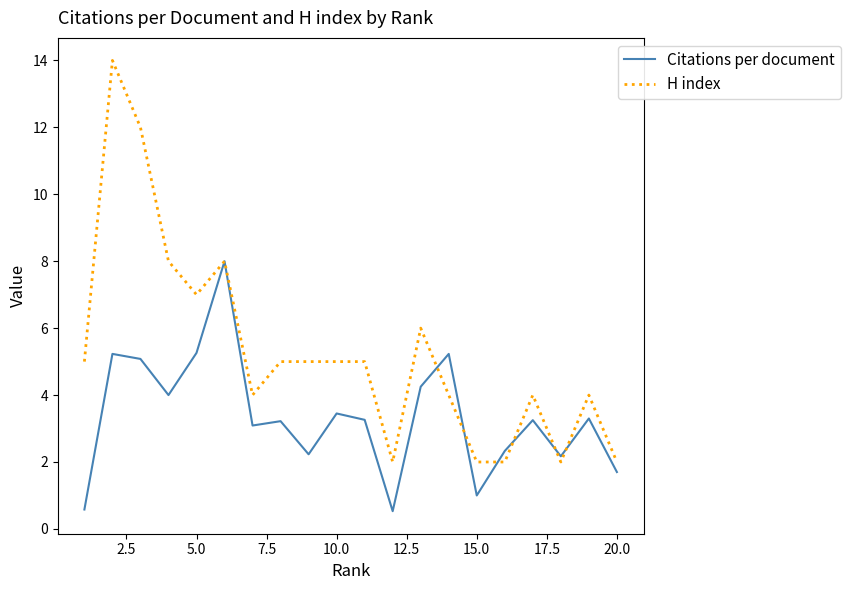

What is the maximum value for H index?

14.0